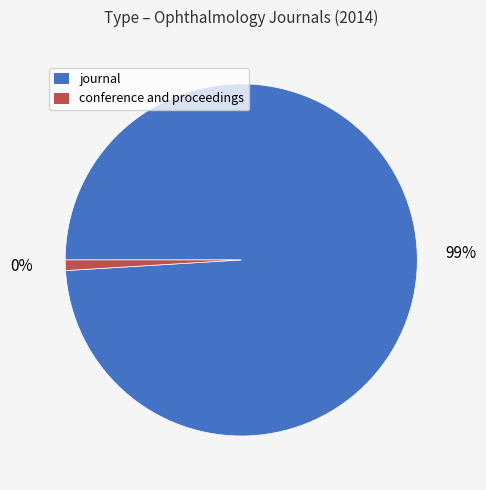

Is the sum of conference and proceedings and journal greater than half?

Yes